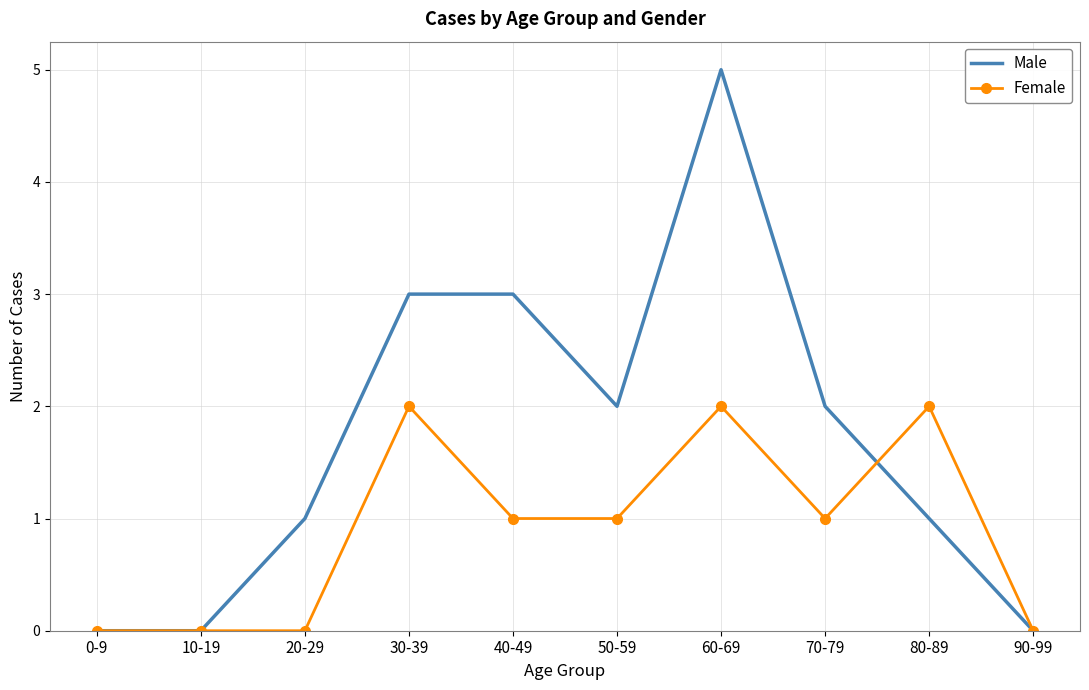

The value of Female at 0-9 is -1. True or false?

False